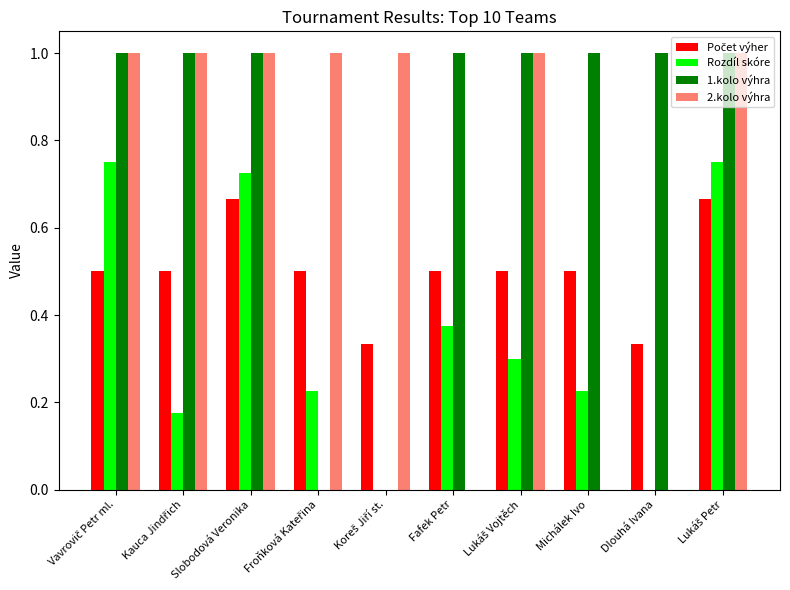

What is the total value across all series at Slobodová Veronika?

3.4